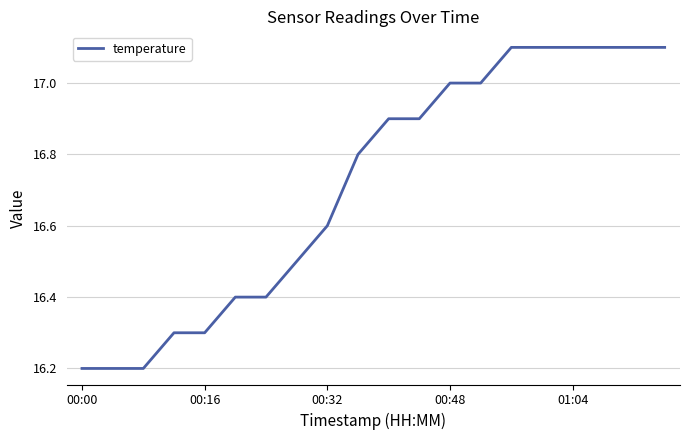

What is the smallest value displayed?

16.2